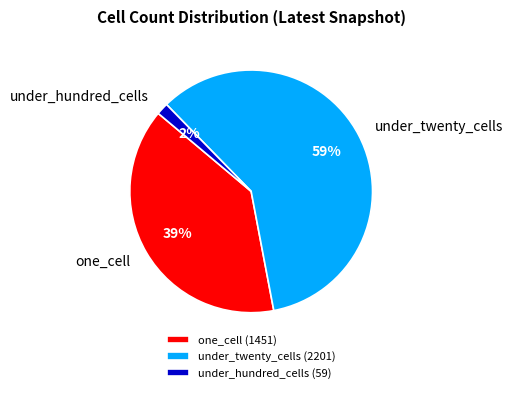

To the nearest percent, what is the average slice percentage?

33%